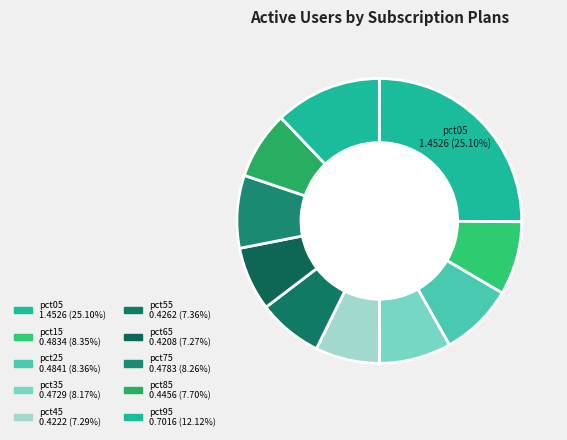

How many segments does this pie chart have?

10